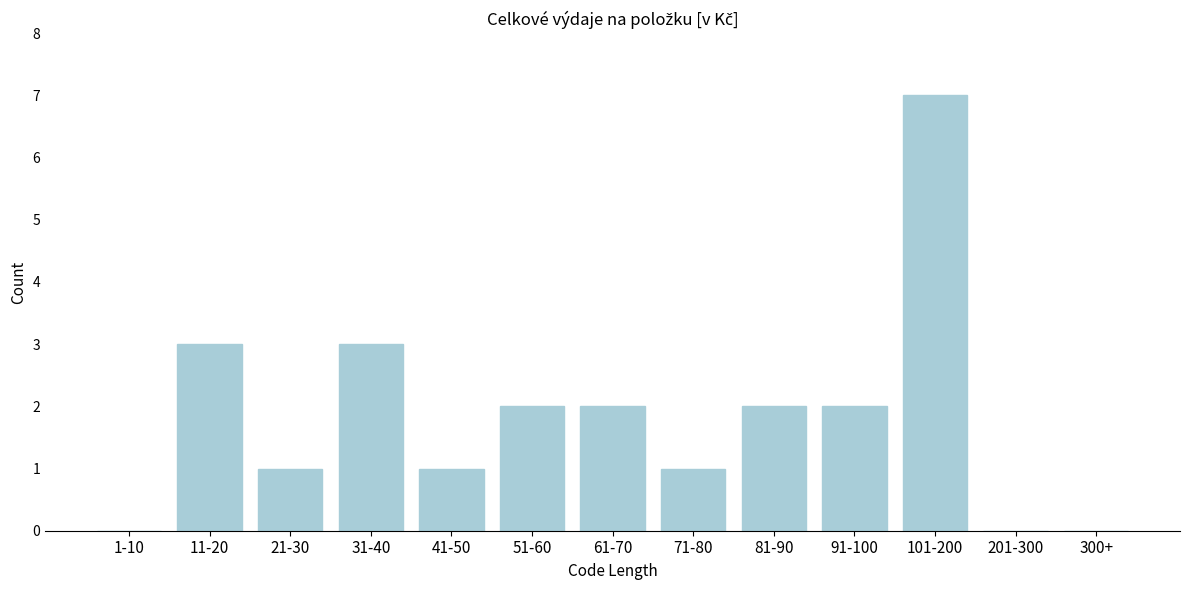

Reading right to left, what are all the values shown in this chart?

300+=0	201-300=0	101-200=7	91-100=2	81-90=2	71-80=1	61-70=2	51-60=2	41-50=1	31-40=3	21-30=1	11-20=3	1-10=0